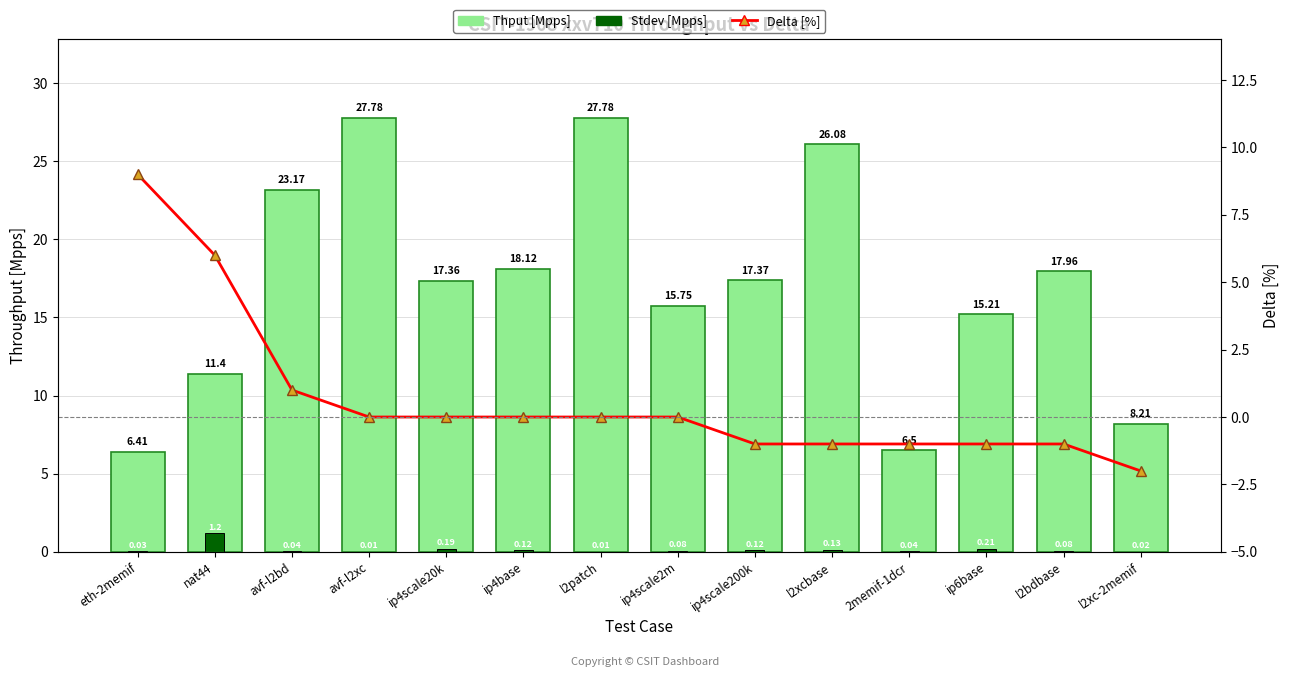

The Thput [Mpps] series shows 4.9 at ip4base. True or false?

False